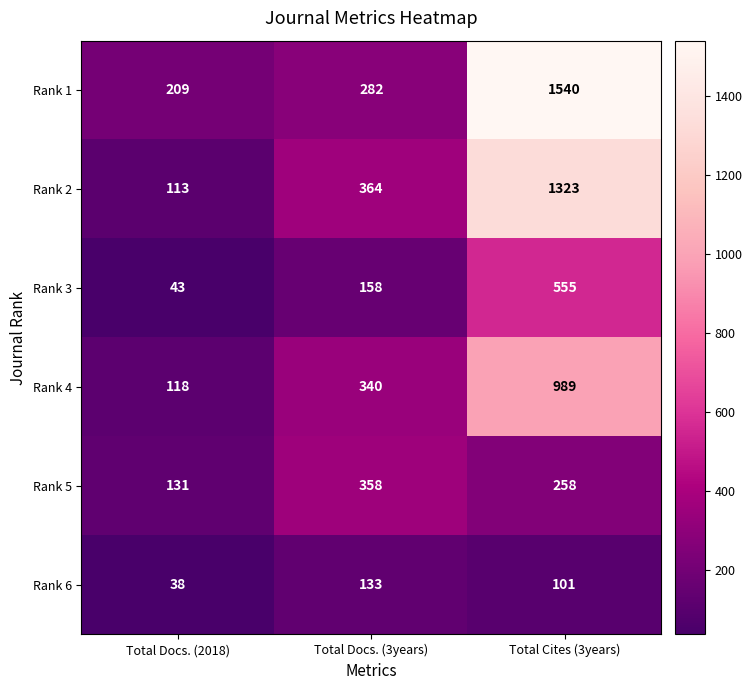

Is it true that Rank 3 equals 43 at Total Docs. (2018)?

True